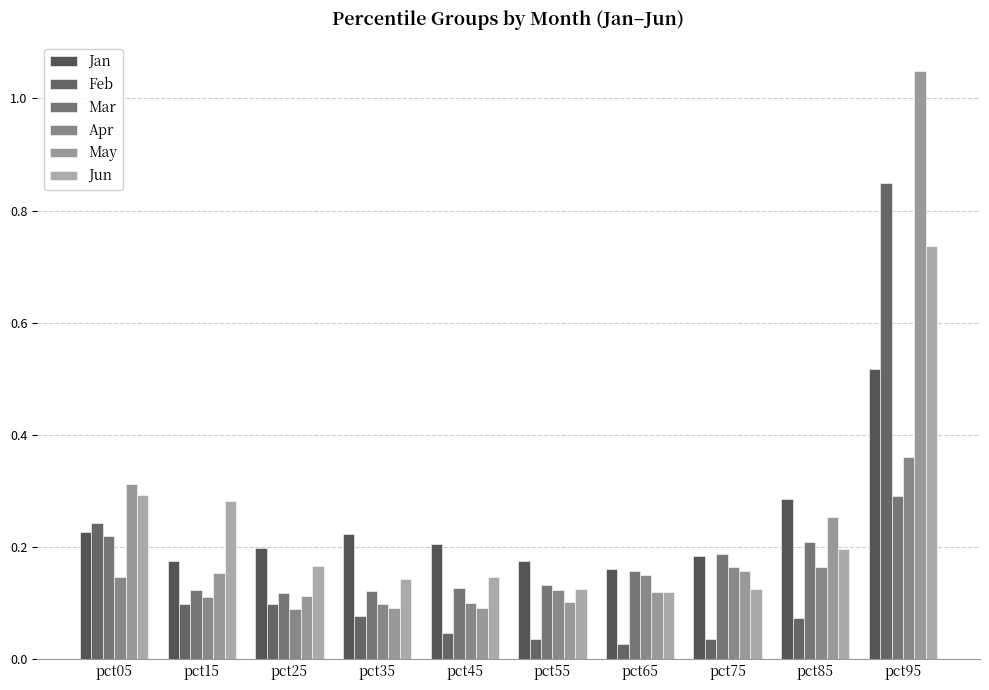

What is the spread (max minus min) of values at pct65?

0.1